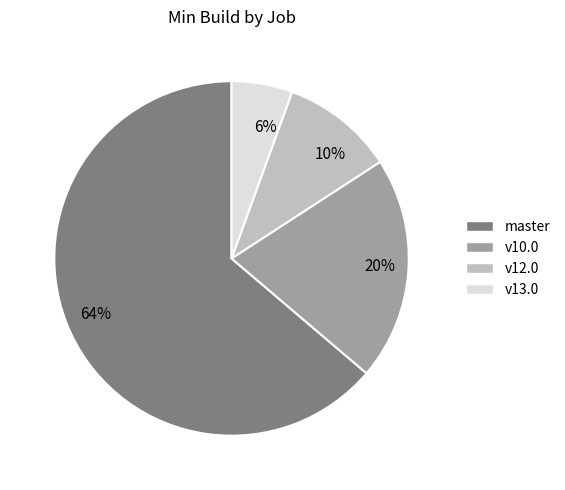

Is there a majority slice in this chart?

Yes